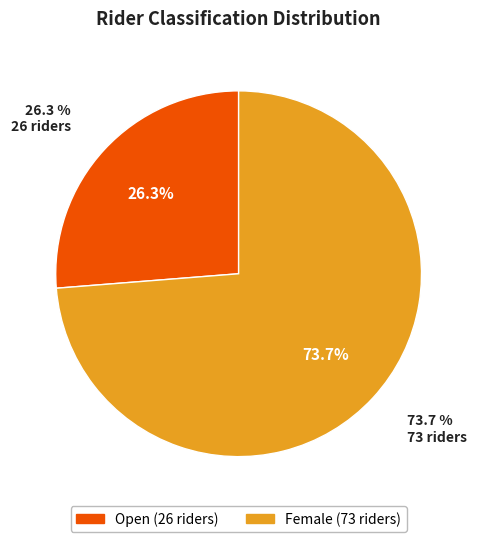

To the nearest percent, what is the combined percentage of Open and Female?

100%